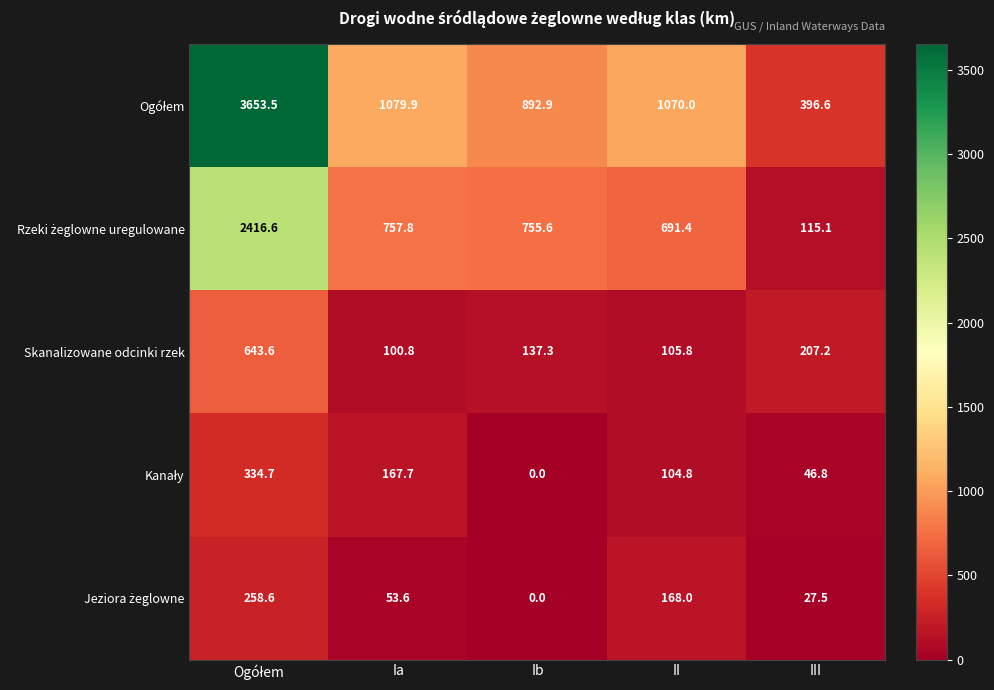

True or false: Skanalizowane odcinki rzek has a value of 91.2 at Ib.

False